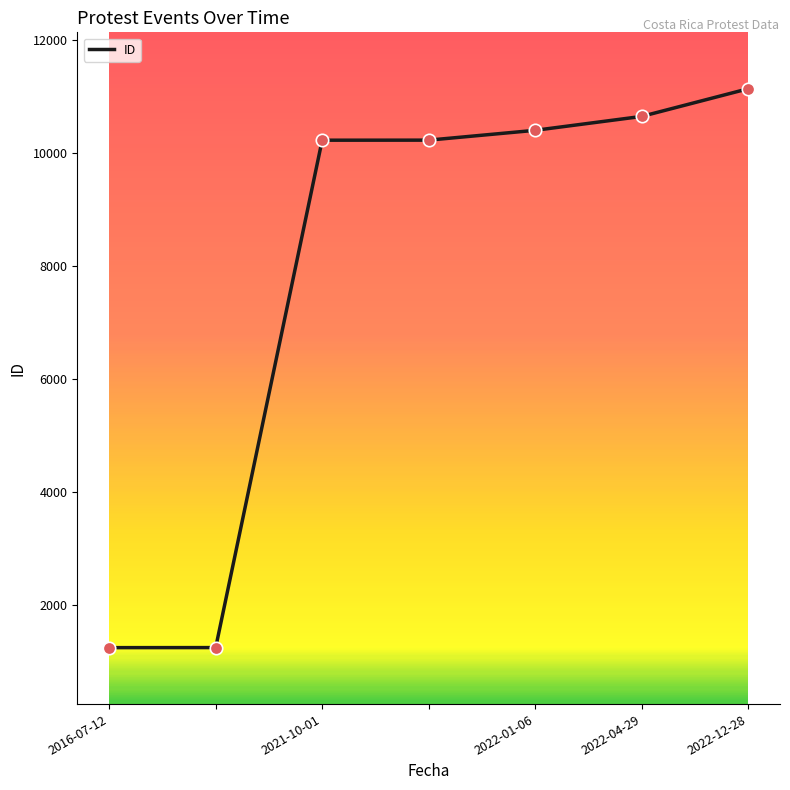

True or false: there are more than 1 points higher than both neighbors.

False